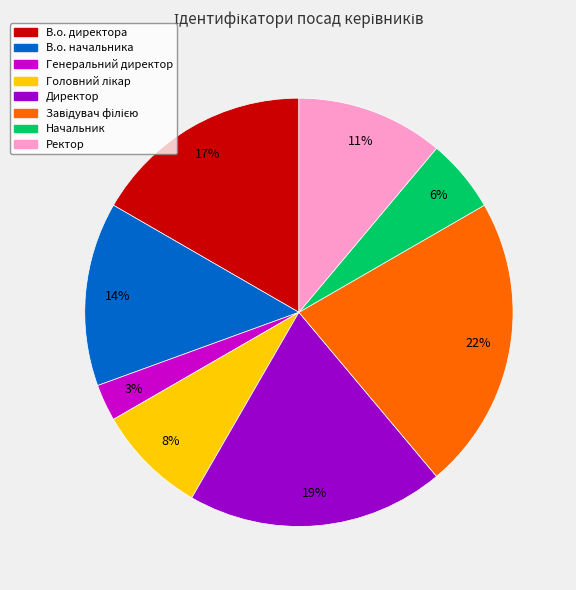

To the nearest percent, what is the combined percentage of Ректор and Начальник?

17%